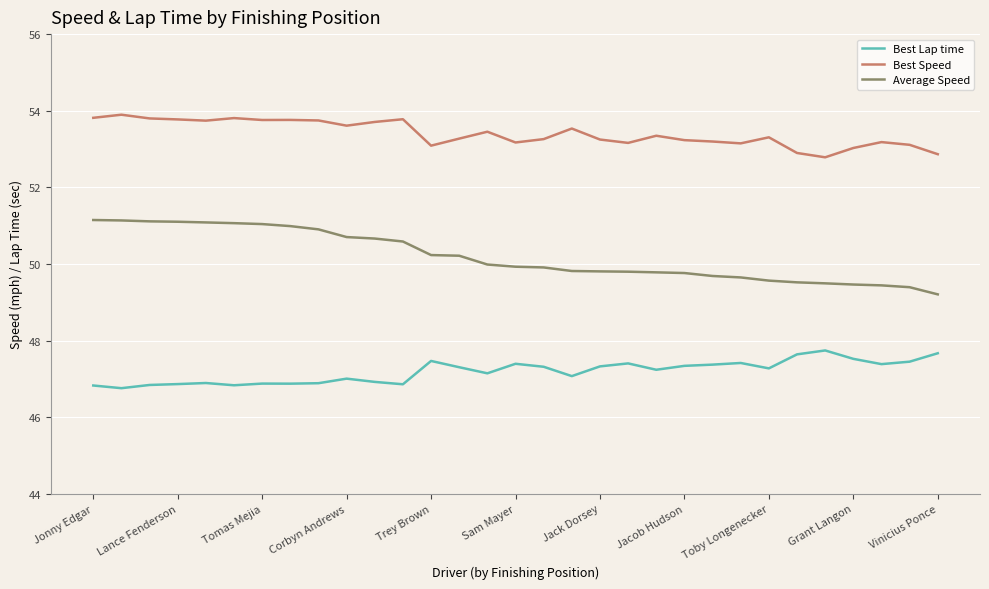

True or false: Best Speed and Average Speed cross at least once.

False